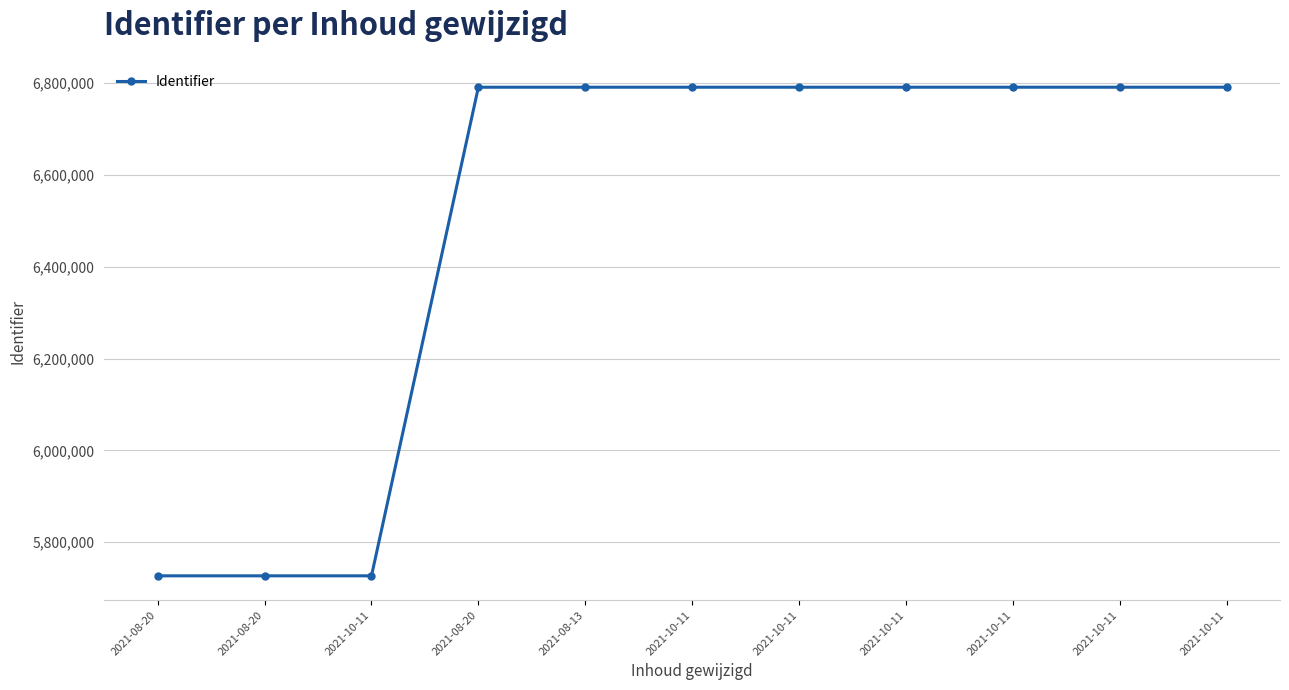

What is the label of the 5th point from the left?

2021-08-13